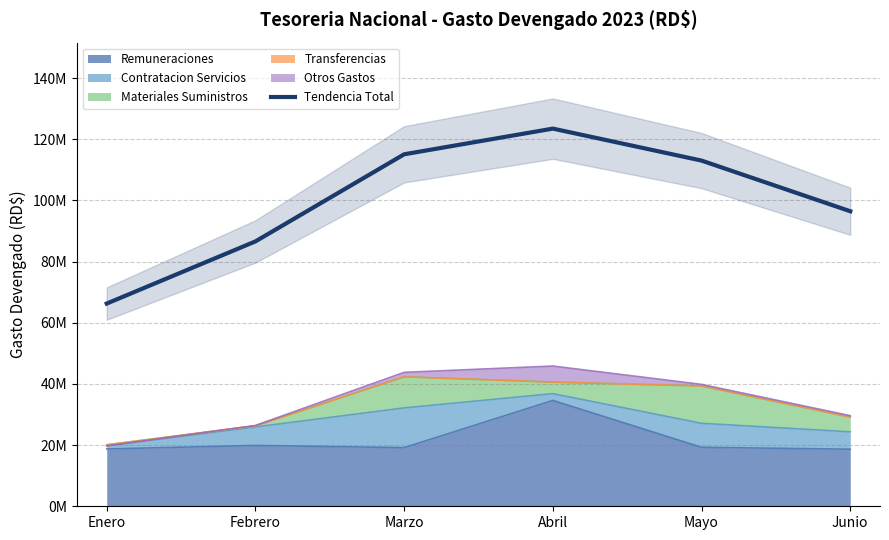

Which category has the lowest value across all series?

Enero